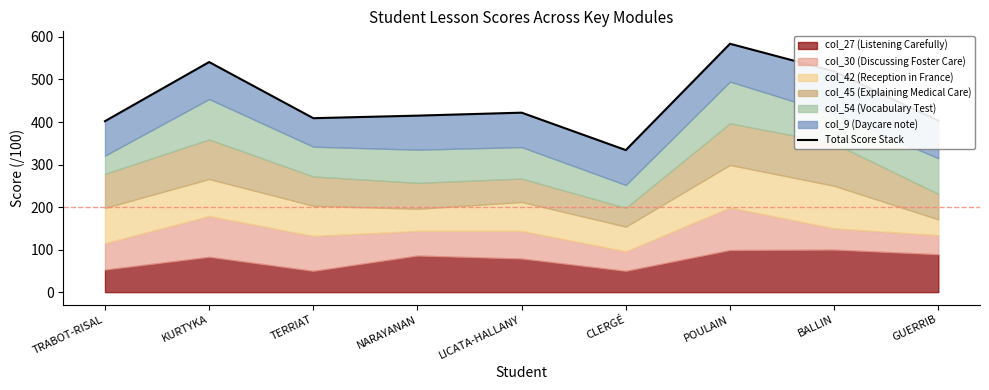

How many interior local peaks (higher than both neighbors) does the data have?

3